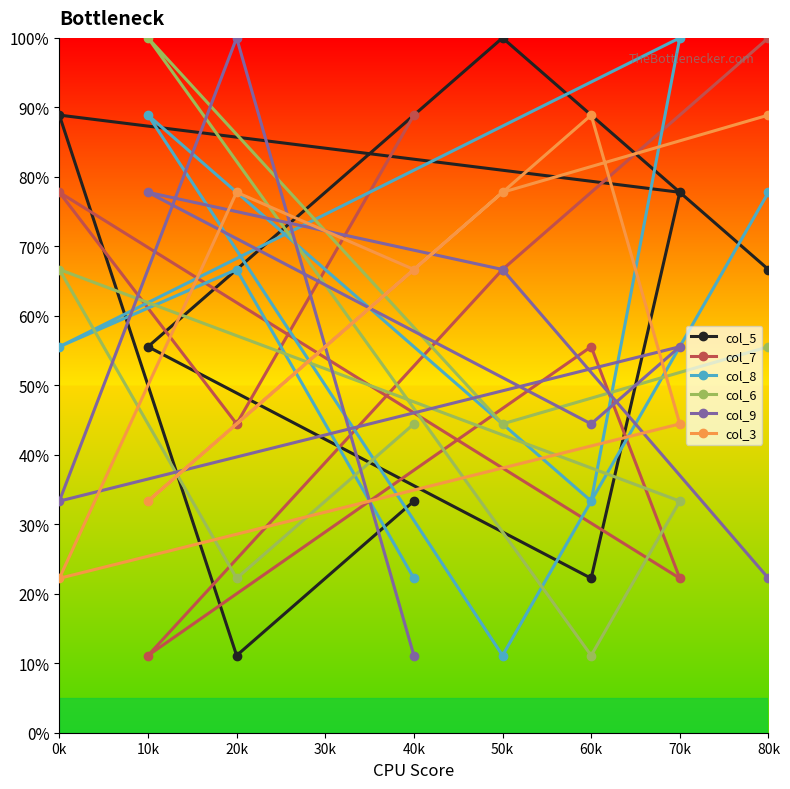

True or false: col_6 has a value of 35.7 at 80k.

False